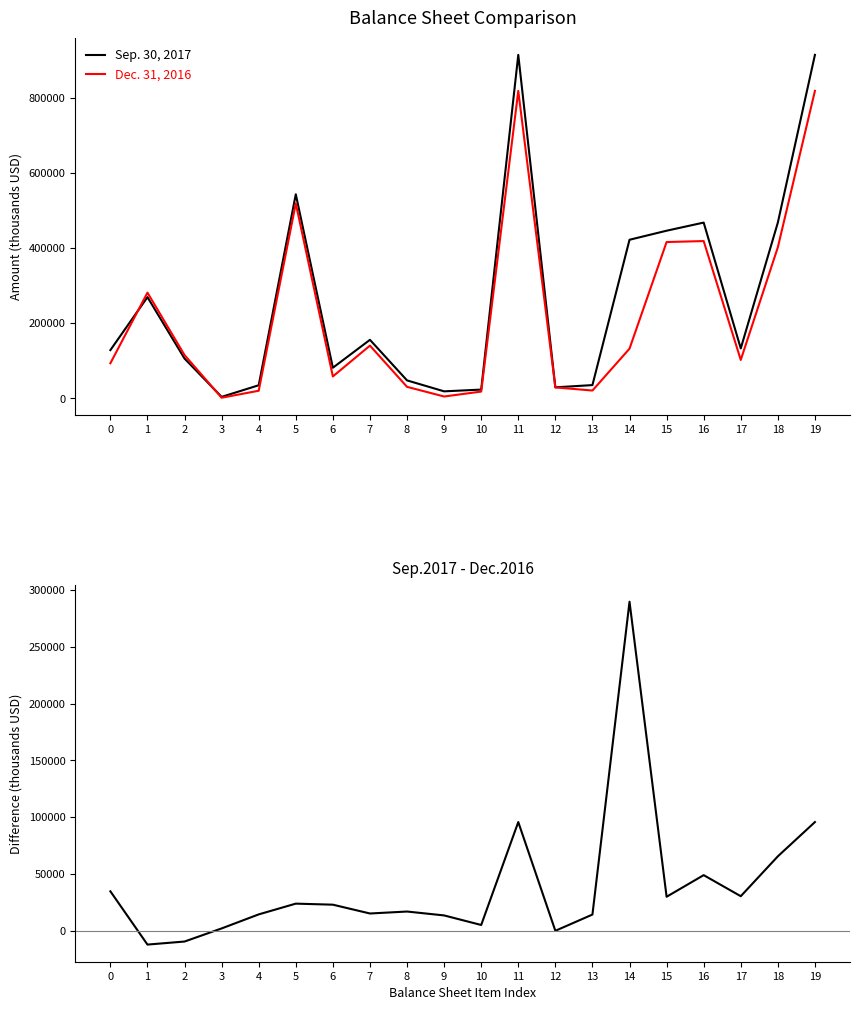

Does the chart display data point markers on the line(s)?

No